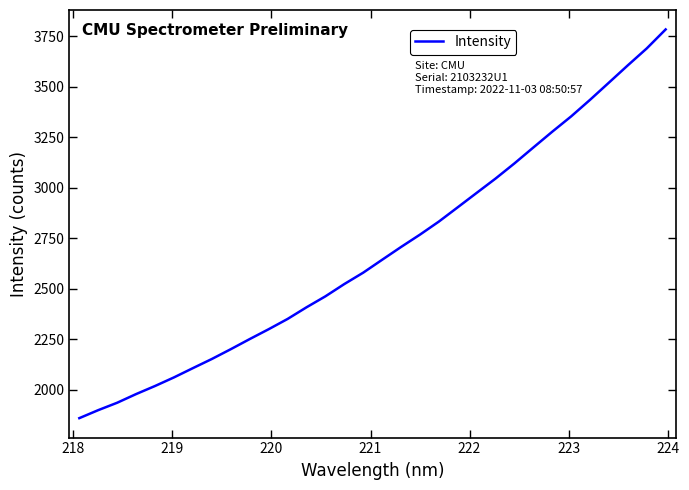

What is the smallest value displayed?

1860.4